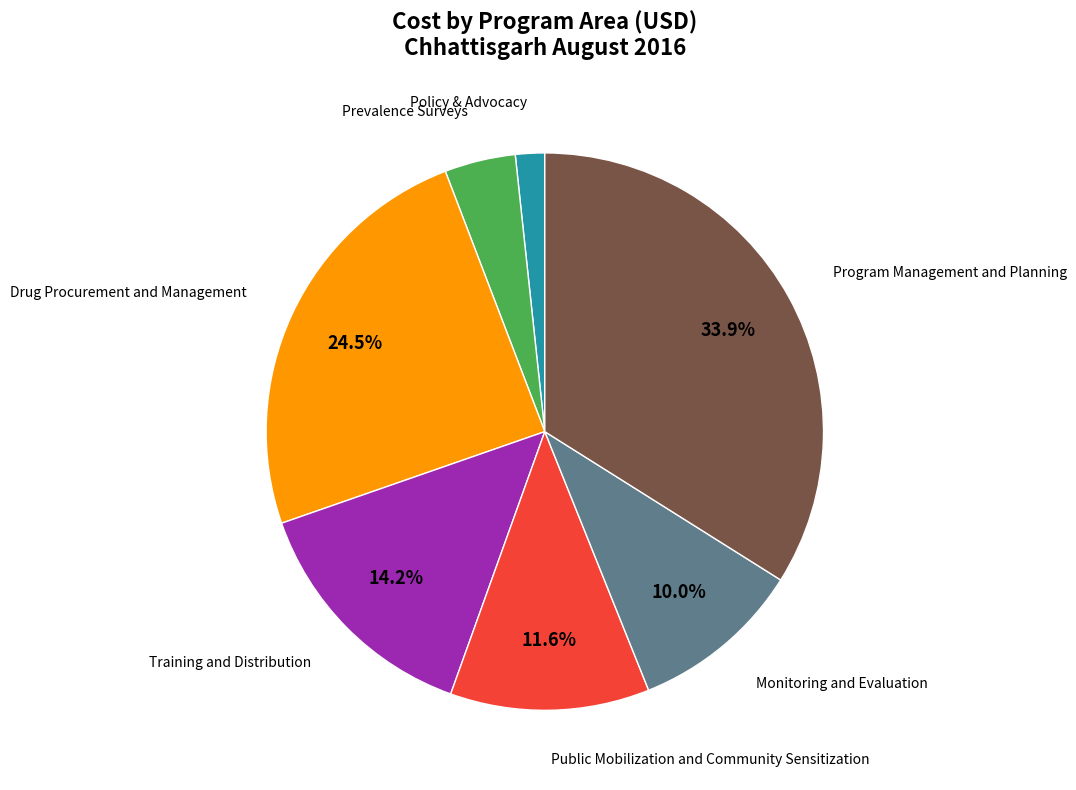

True or false: Public Mobilization and Community Sensitization accounts for 12% of the total.

True